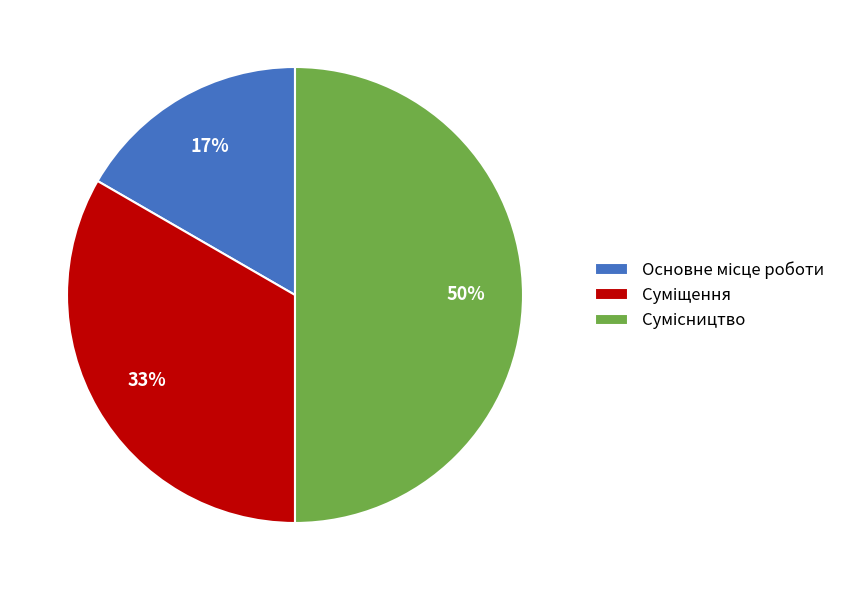

To the nearest percent, what is the average slice percentage?

33%